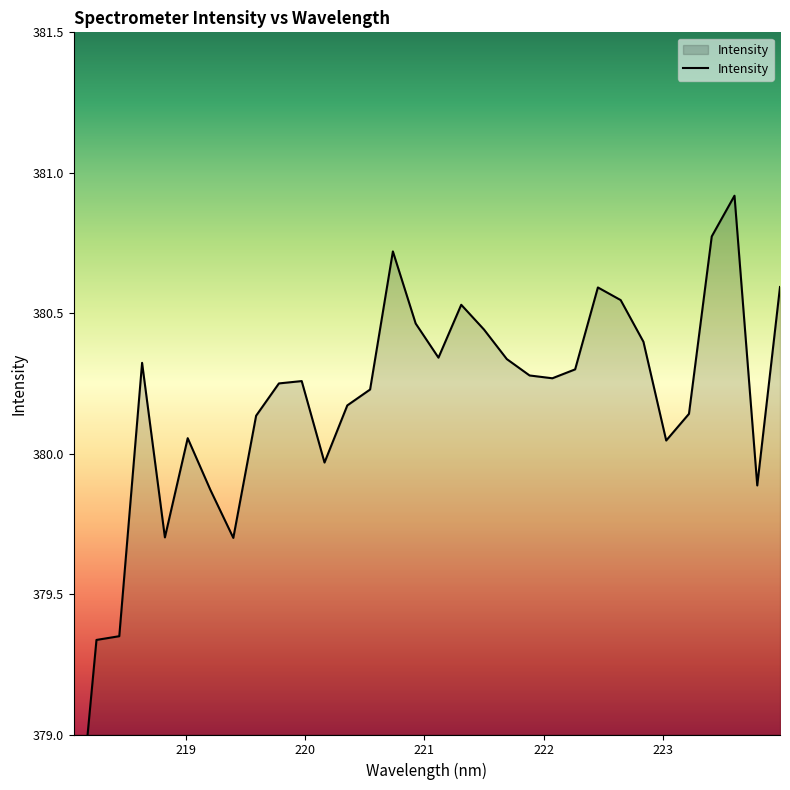

How many interior local peaks (higher than both neighbors) does the data have?

7